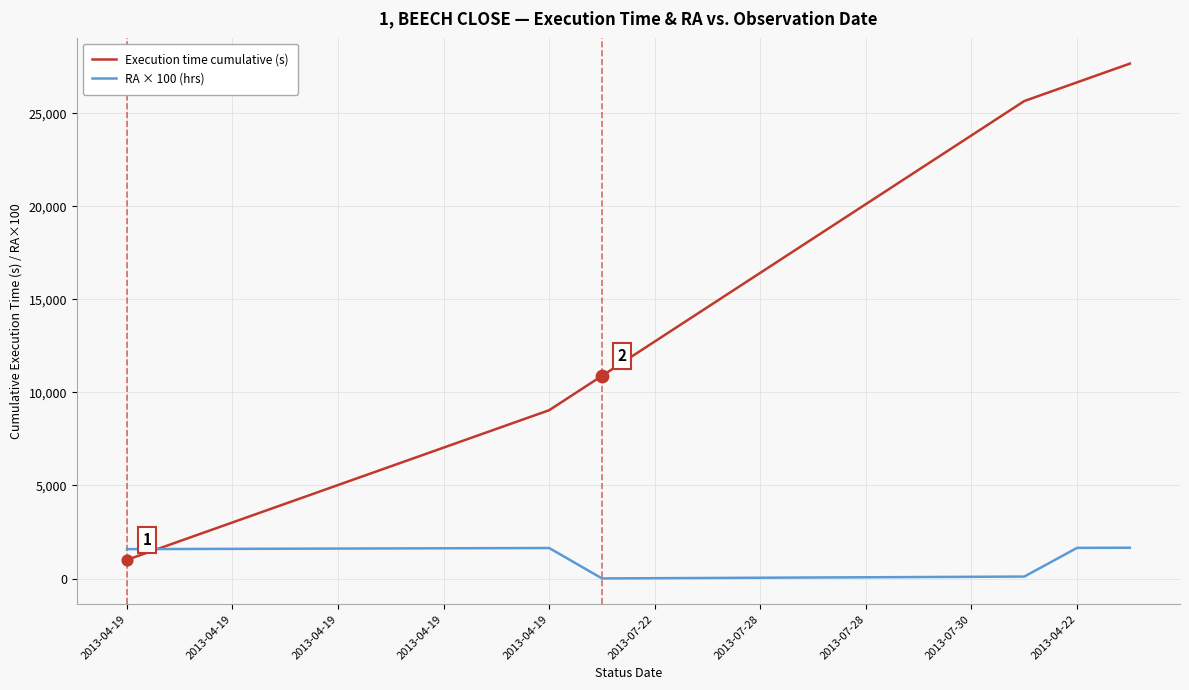

What are all the series names shown in the legend?

Execution time cumulative (s), RA × 100 (hrs)